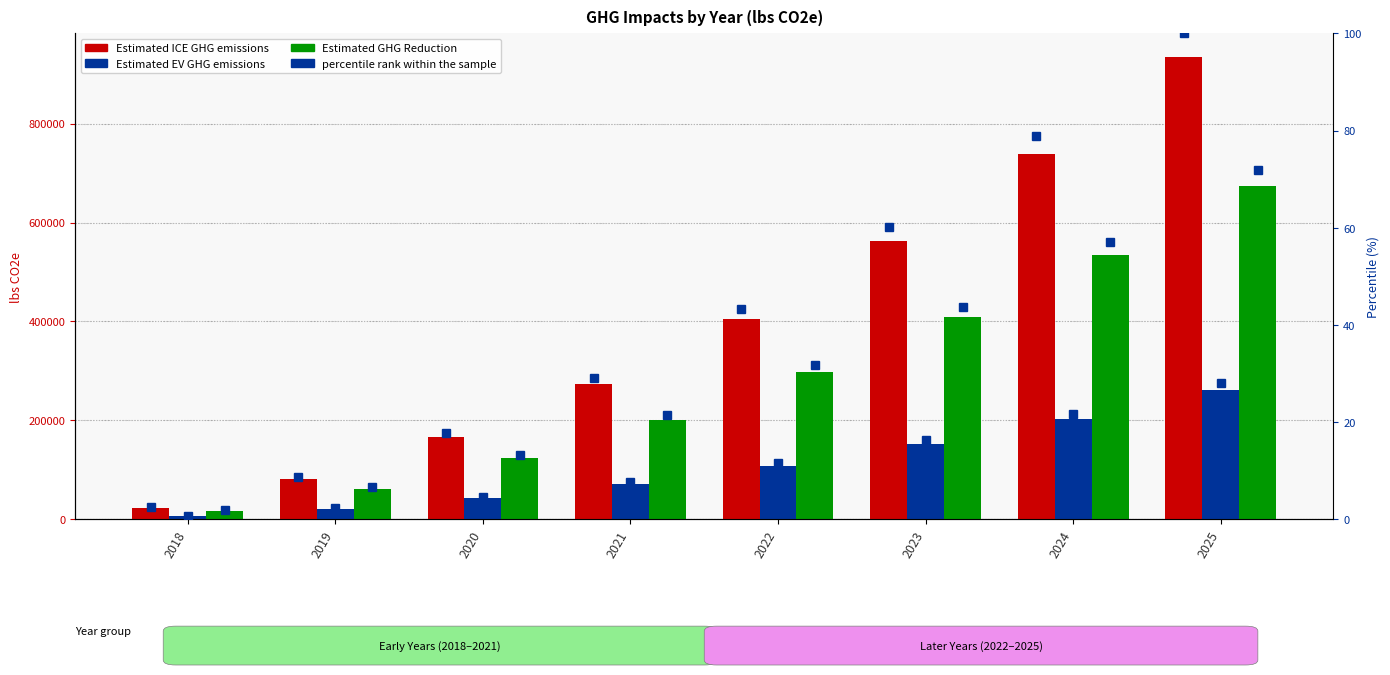

How many data points does each series have?

8